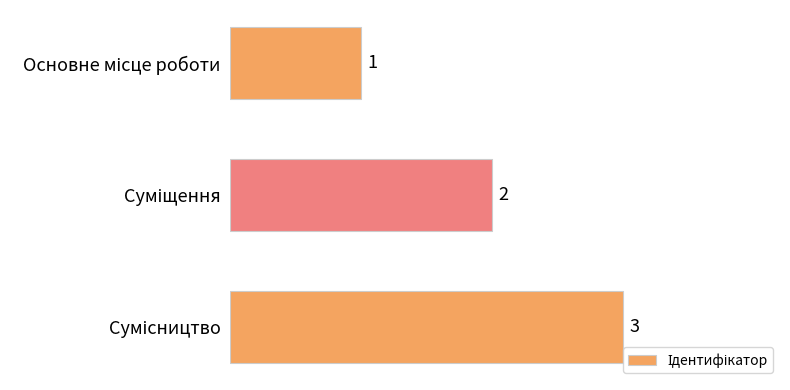

What is the value of the 1st bar from the top?

1